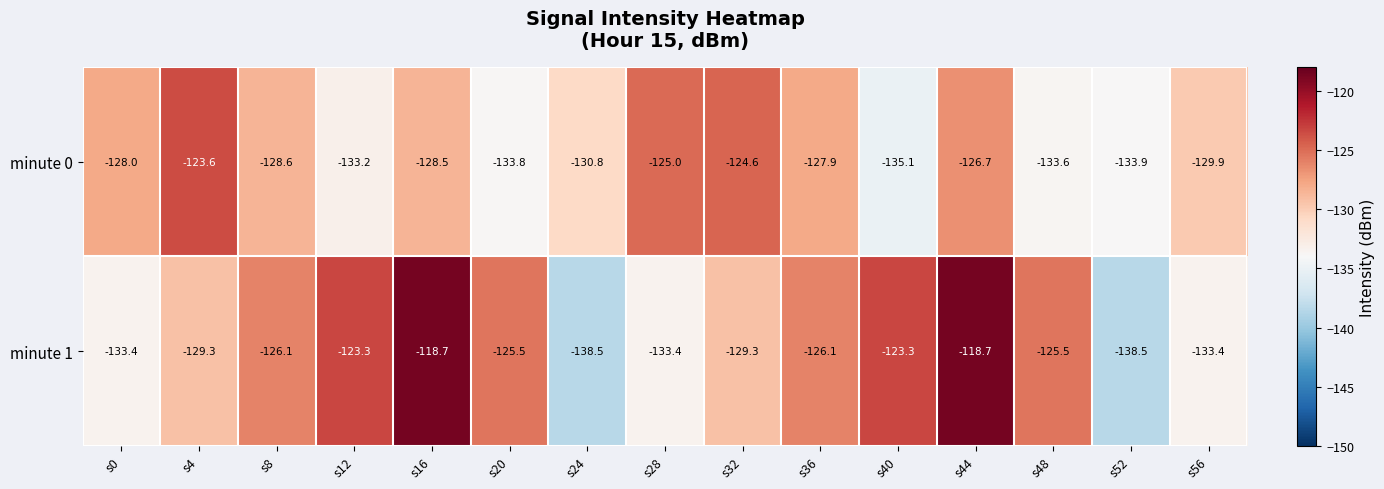

What is the difference between the highest and lowest values at s52?

4.6